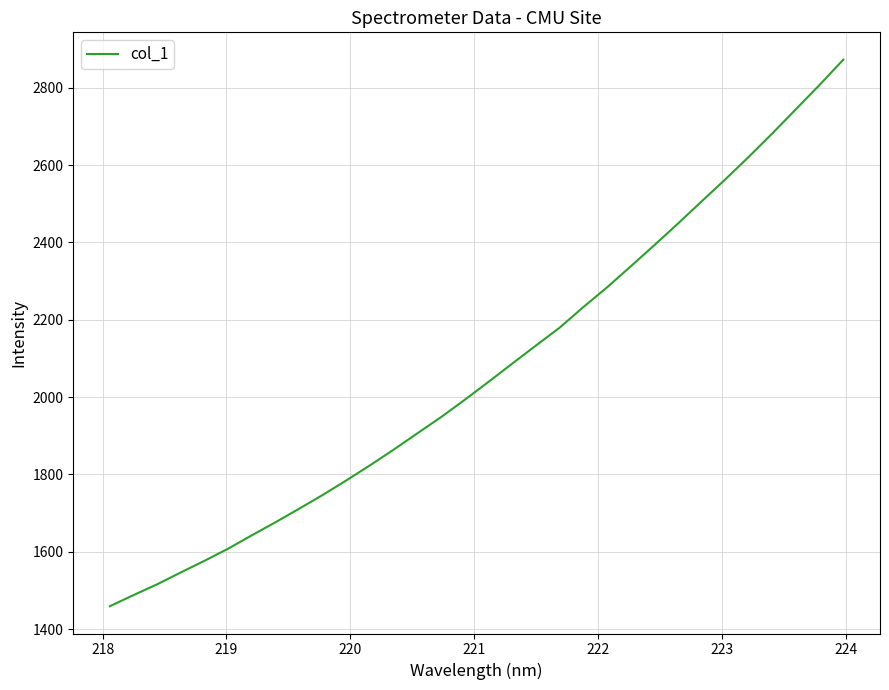

True or false: there are more than 0 points higher than both neighbors.

False